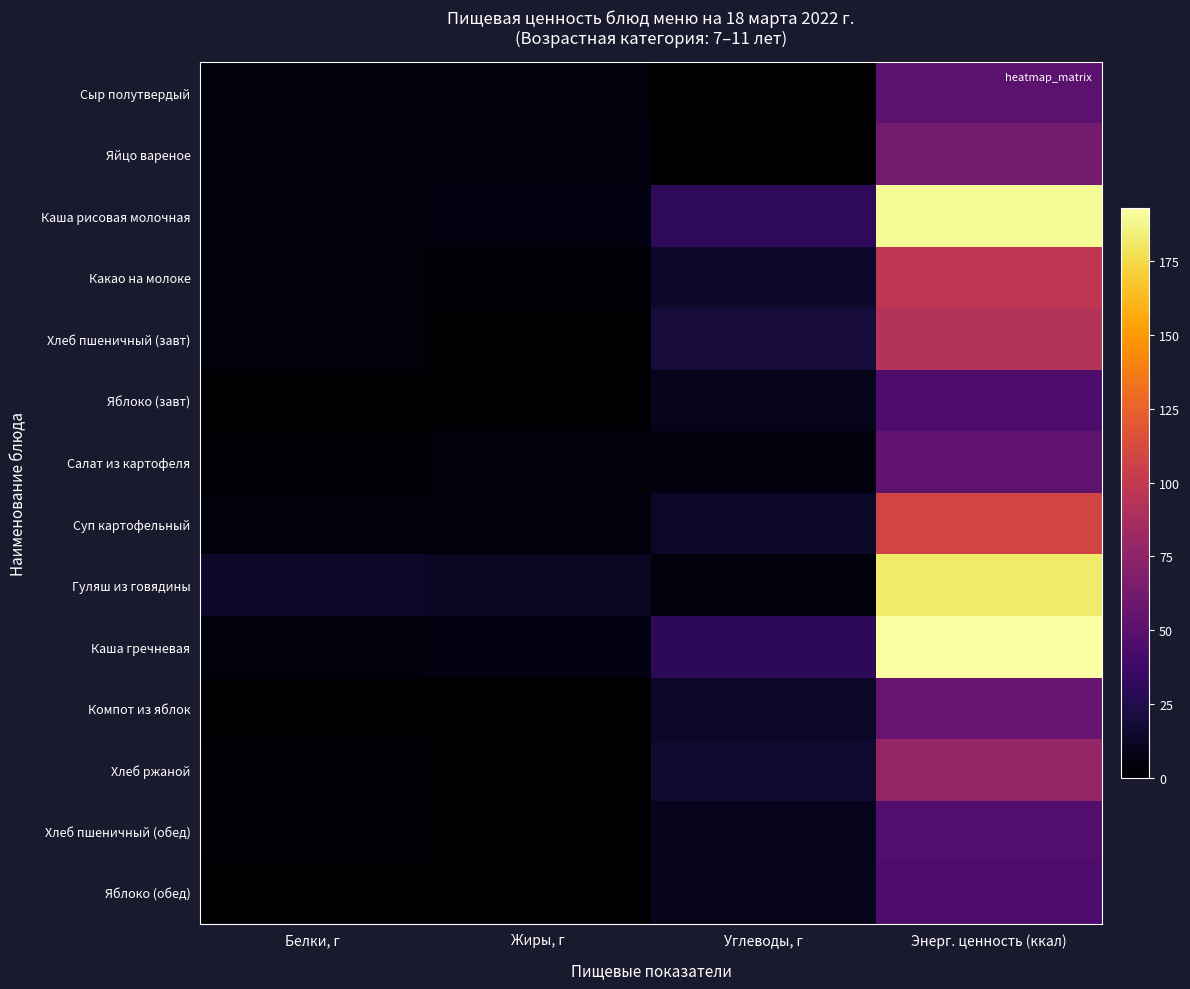

How many series are shown in this chart?

14